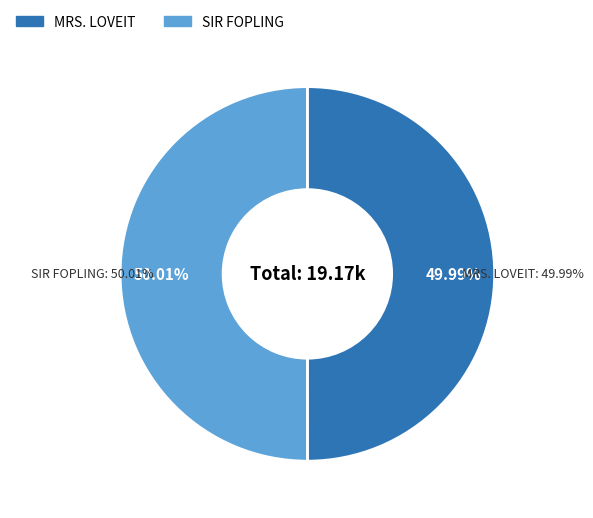

What is the smallest slice in the pie chart?

MRS. LOVEIT